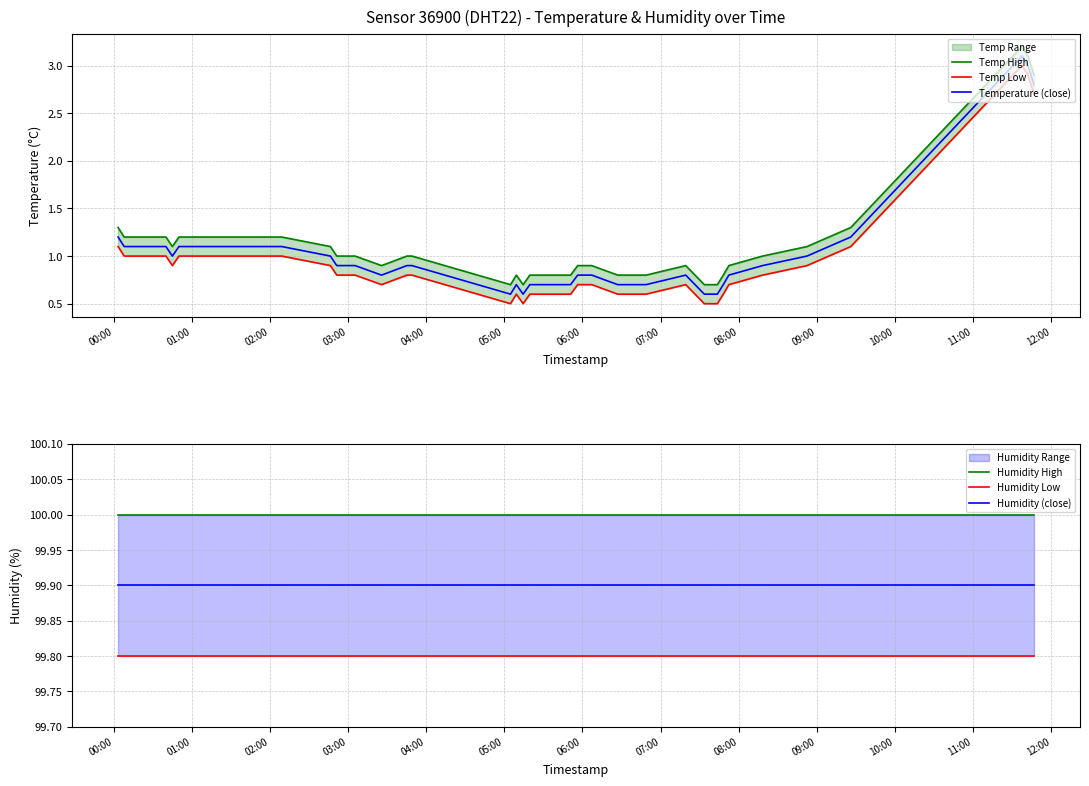

List the series in order of their peak value, highest first.

Humidity High, Humidity (close), Humidity Low, Temp High, Temperature (close), Temp Low